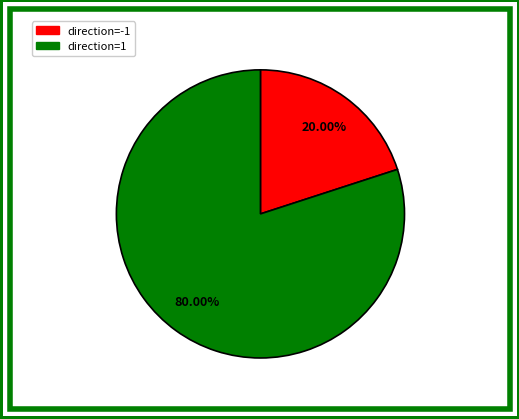

To the nearest percent, what is the difference between the direction=-1 and direction=1 slice percentages?

60%